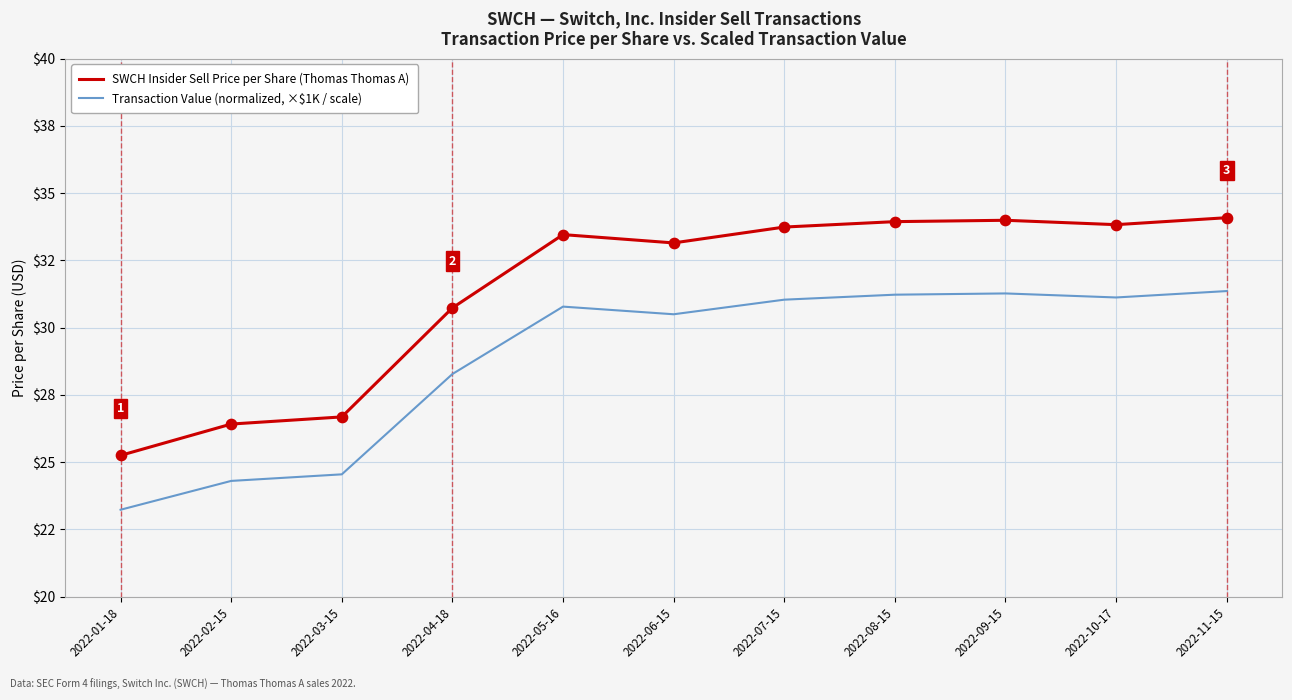

Is the value of Transaction Value (normalized, ×$1K / scale) at 2022-09-15 greater than the value of SWCH Insider Sell Price per Share (Thomas Thomas A) at 2022-07-15?

No